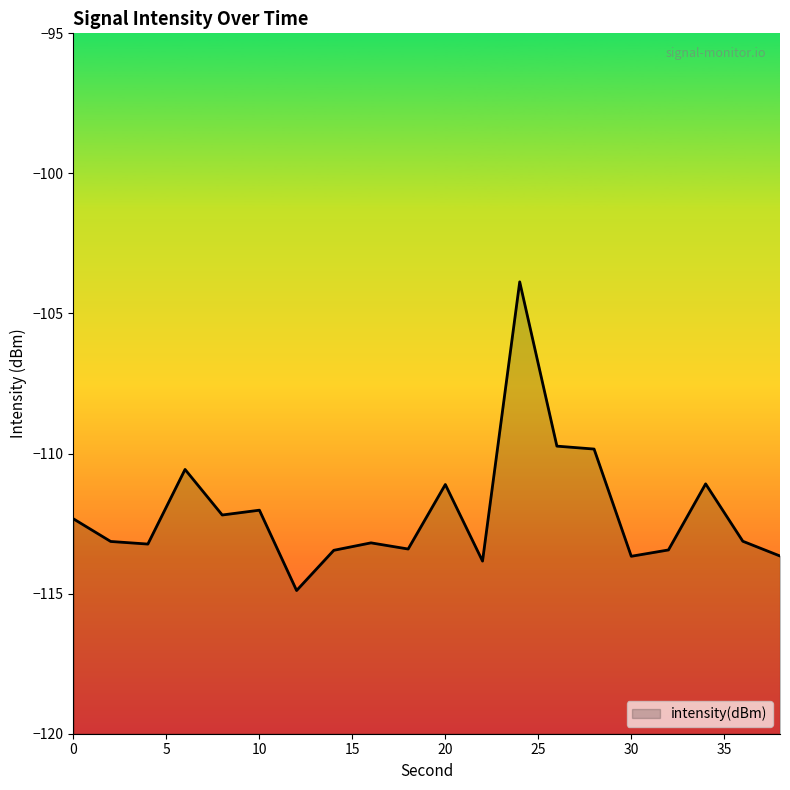

What is the average value?

-112.1